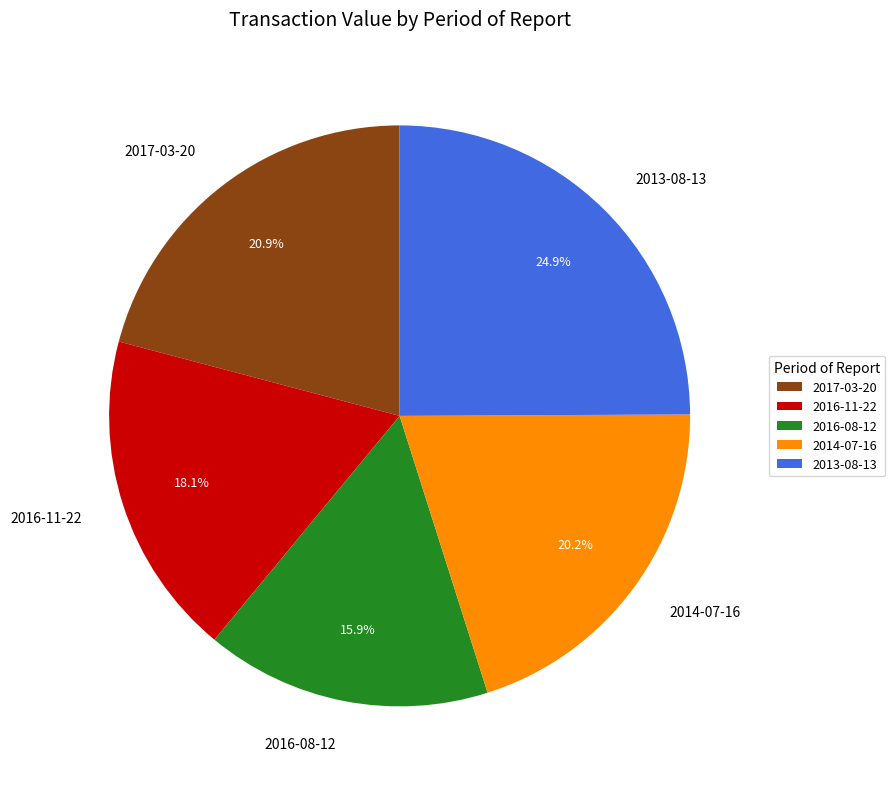

Is 2016-11-22 the majority of the pie?

No